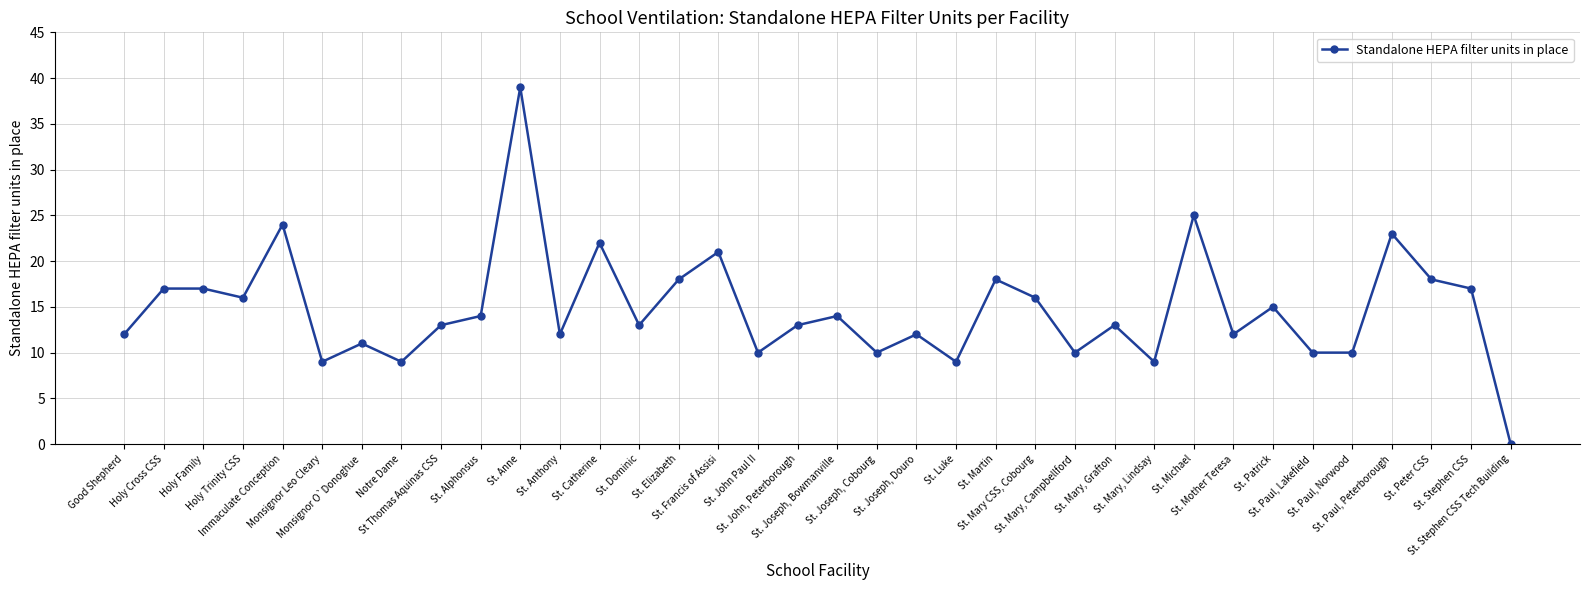

At which category does the data reach its first local valley?

Holy Trinity CSS